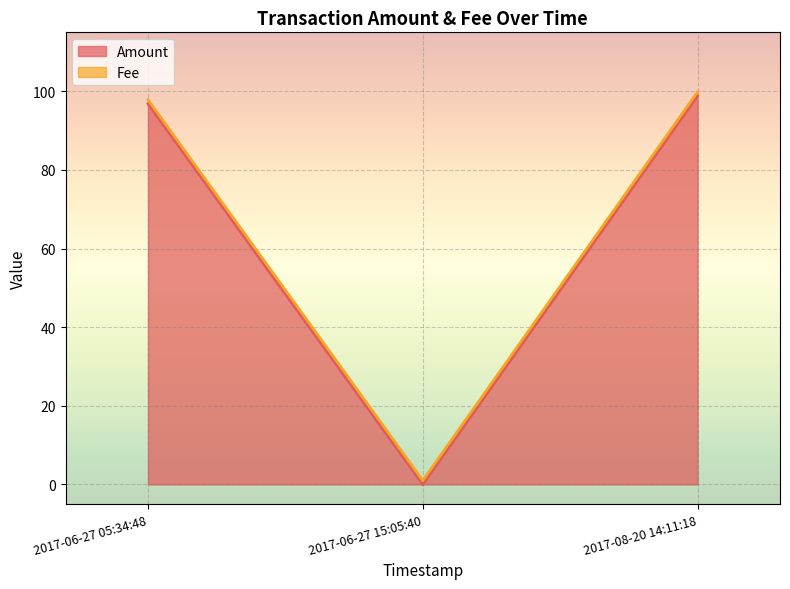

What is the maximum value shown in the chart?

98.8